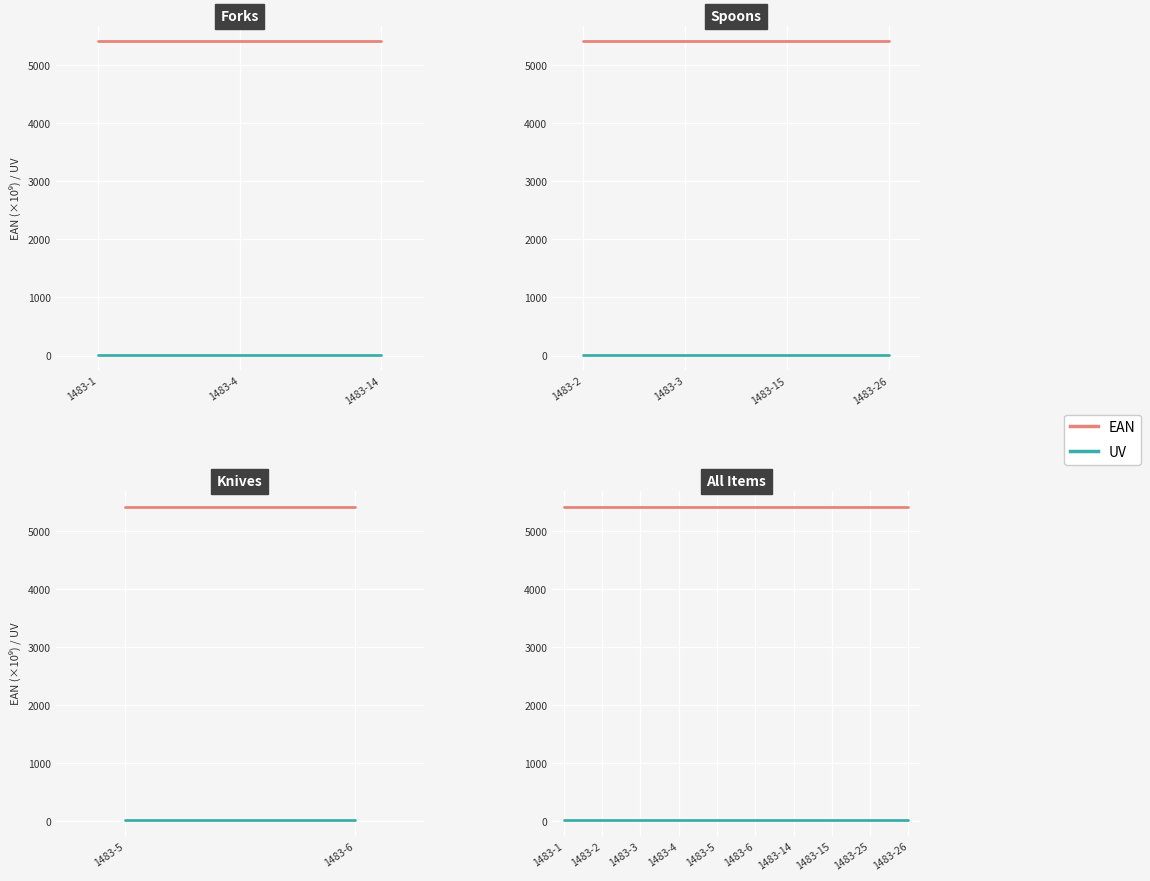

List the series in order of their peak value, lowest first.

UV, EAN